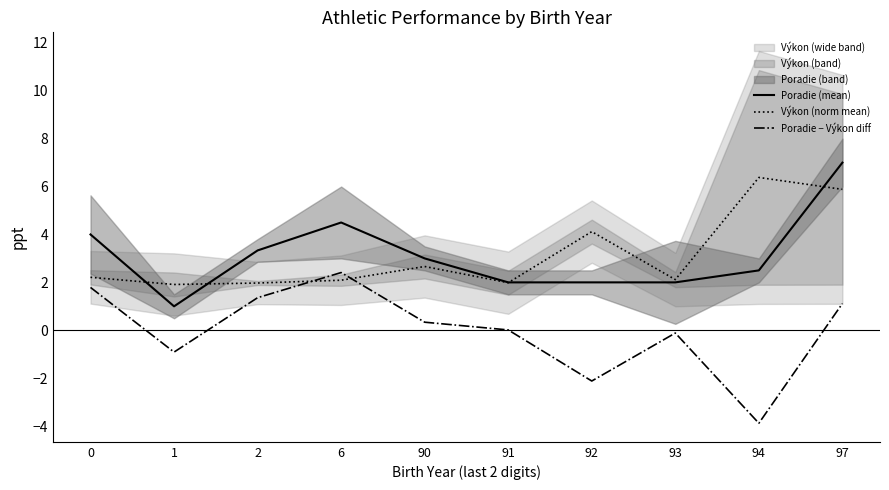

The value of Výkon (norm mean) at 1 is 0.8. True or false?

False